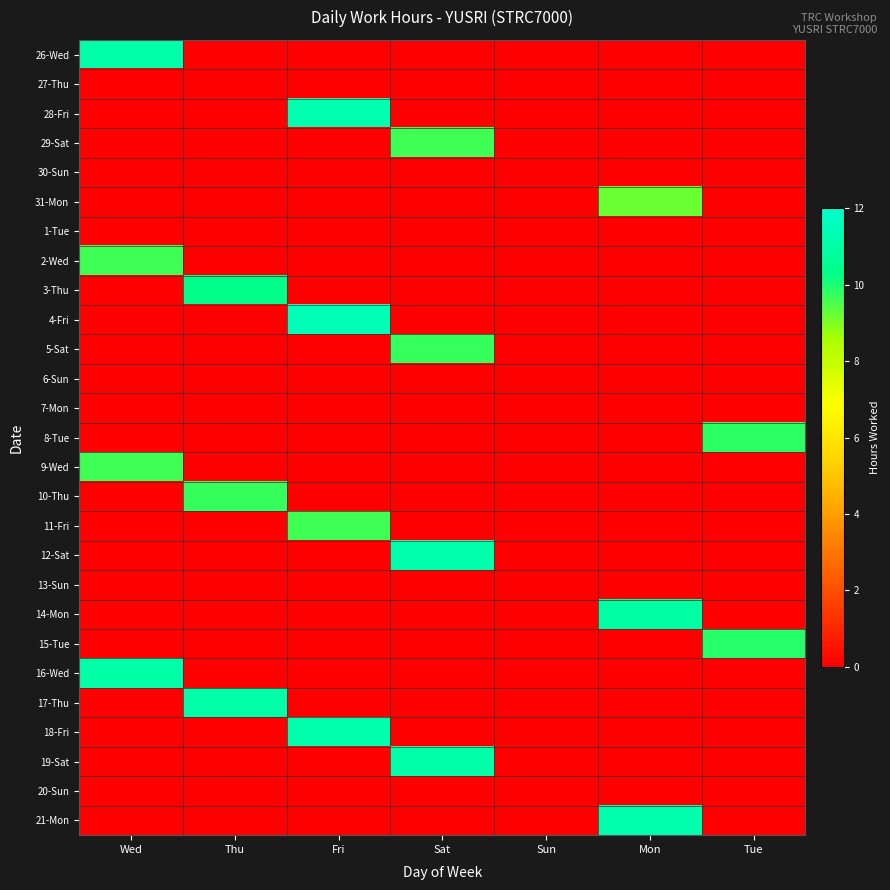

Reading left to right, list all the values displayed in this chart.

26-Wed: Wed=11.1	Thu=0.0	Fri=0.0	Sat=0.0	Sun=0.0	Mon=0.0	Tue=0.0
27-Thu: Wed=0.0	Thu=0.0	Fri=0.0	Sat=0.0	Sun=0.0	Mon=0.0	Tue=0.0
28-Fri: Wed=0.0	Thu=0.0	Fri=11.2	Sat=0.0	Sun=0.0	Mon=0.0	Tue=0.0
29-Sat: Wed=0.0	Thu=0.0	Fri=0.0	Sat=9.6	Sun=0.0	Mon=0.0	Tue=0.0
30-Sun: Wed=0.0	Thu=0.0	Fri=0.0	Sat=0.0	Sun=0.0	Mon=0.0	Tue=0.0
31-Mon: Wed=0.0	Thu=0.0	Fri=0.0	Sat=0.0	Sun=0.0	Mon=9.2	Tue=0.0
1-Tue: Wed=0.0	Thu=0.0	Fri=0.0	Sat=0.0	Sun=0.0	Mon=0.0	Tue=0.0
2-Wed: Wed=9.6	Thu=0.0	Fri=0.0	Sat=0.0	Sun=0.0	Mon=0.0	Tue=0.0
3-Thu: Wed=0.0	Thu=10.3	Fri=0.0	Sat=0.0	Sun=0.0	Mon=0.0	Tue=0.0
4-Fri: Wed=0.0	Thu=0.0	Fri=11.4	Sat=0.0	Sun=0.0	Mon=0.0	Tue=0.0
5-Sat: Wed=0.0	Thu=0.0	Fri=0.0	Sat=9.7	Sun=0.0	Mon=0.0	Tue=0.0
6-Sun: Wed=0.0	Thu=0.0	Fri=0.0	Sat=0.0	Sun=0.0	Mon=0.0	Tue=0.0
7-Mon: Wed=0.0	Thu=0.0	Fri=0.0	Sat=0.0	Sun=0.0	Mon=0.0	Tue=0.0
8-Tue: Wed=0.0	Thu=0.0	Fri=0.0	Sat=0.0	Sun=0.0	Mon=0.0	Tue=9.8
9-Wed: Wed=9.7	Thu=0.0	Fri=0.0	Sat=0.0	Sun=0.0	Mon=0.0	Tue=0.0
10-Thu: Wed=0.0	Thu=9.7	Fri=0.0	Sat=0.0	Sun=0.0	Mon=0.0	Tue=0.0
11-Fri: Wed=0.0	Thu=0.0	Fri=9.7	Sat=0.0	Sun=0.0	Mon=0.0	Tue=0.0
12-Sat: Wed=0.0	Thu=0.0	Fri=0.0	Sat=11.1	Sun=0.0	Mon=0.0	Tue=0.0
13-Sun: Wed=0.0	Thu=0.0	Fri=0.0	Sat=0.0	Sun=0.0	Mon=0.0	Tue=0.0
14-Mon: Wed=0.0	Thu=0.0	Fri=0.0	Sat=0.0	Sun=0.0	Mon=10.9	Tue=0.0
15-Tue: Wed=0.0	Thu=0.0	Fri=0.0	Sat=0.0	Sun=0.0	Mon=0.0	Tue=9.9
16-Wed: Wed=11.0	Thu=0.0	Fri=0.0	Sat=0.0	Sun=0.0	Mon=0.0	Tue=0.0
17-Thu: Wed=0.0	Thu=11.1	Fri=0.0	Sat=0.0	Sun=0.0	Mon=0.0	Tue=0.0
18-Fri: Wed=0.0	Thu=0.0	Fri=11.2	Sat=0.0	Sun=0.0	Mon=0.0	Tue=0.0
19-Sat: Wed=0.0	Thu=0.0	Fri=0.0	Sat=11.1	Sun=0.0	Mon=0.0	Tue=0.0
20-Sun: Wed=0.0	Thu=0.0	Fri=0.0	Sat=0.0	Sun=0.0	Mon=0.0	Tue=0.0
21-Mon: Wed=0.0	Thu=0.0	Fri=0.0	Sat=0.0	Sun=0.0	Mon=11.2	Tue=0.0